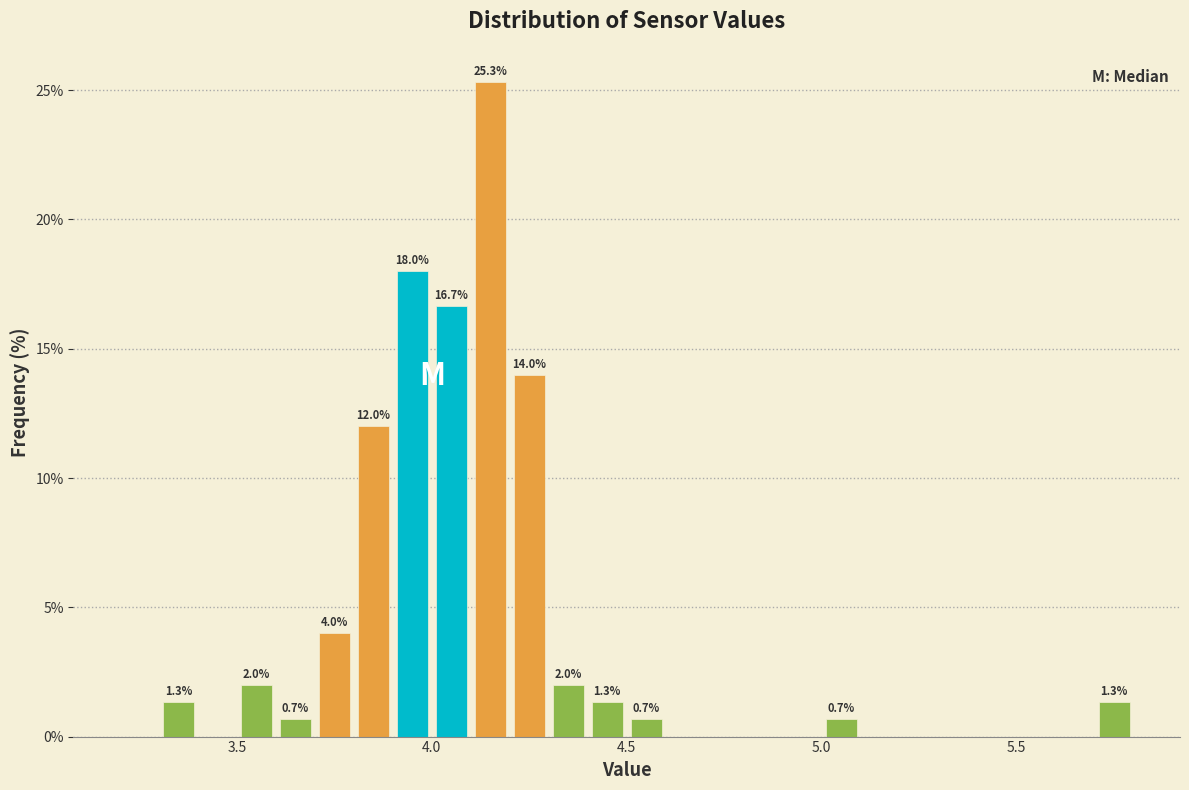

Around what value on the x-axis is the tallest bar? Give the approximate position of its centre, as read against the axis.

4.15